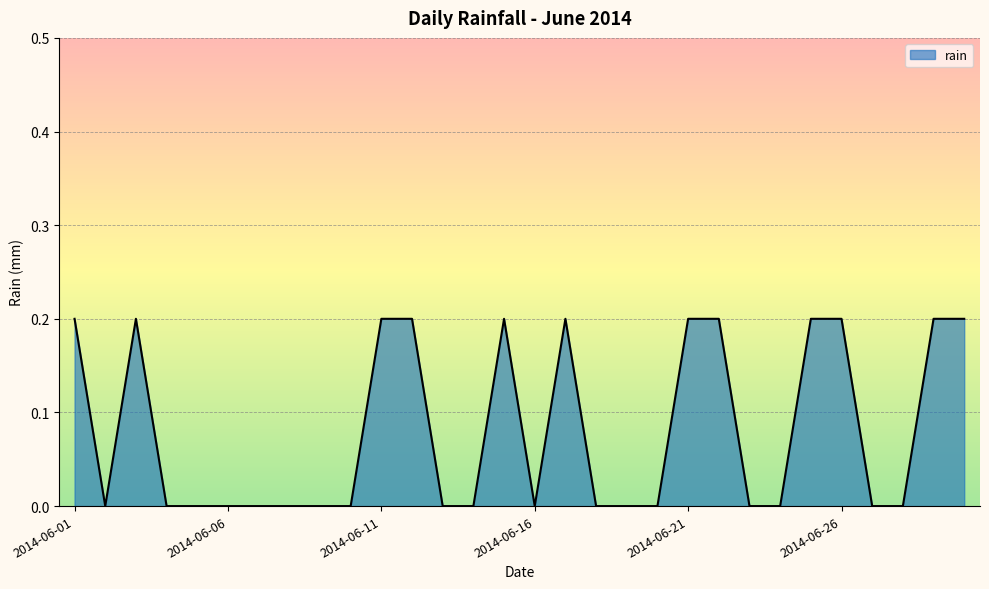

Reading left to right, transcribe all the data shown in this chart.

0.2	0.0	0.2	0.0	0.0	0.0	0.0	0.0	0.0	0.0	0.2	0.2	0.0	0.0	0.2	0.0	0.2	0.0	0.0	0.0	0.2	0.2	0.0	0.0	0.2	0.2	0.0	0.0	0.2	0.2